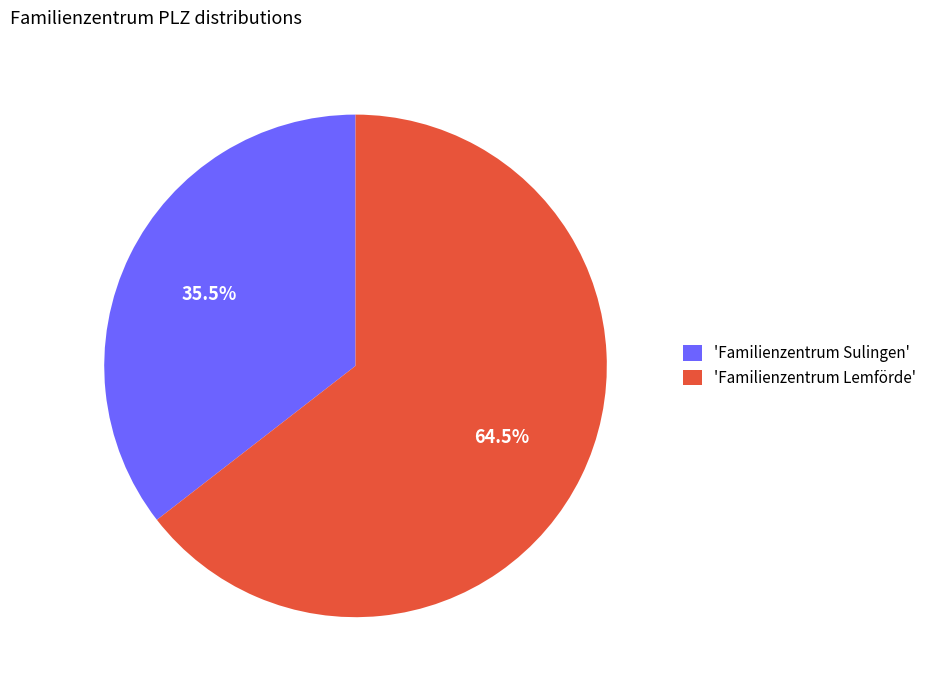

Which slice represents more than half of the pie?

'Familienzentrum Lemförde'